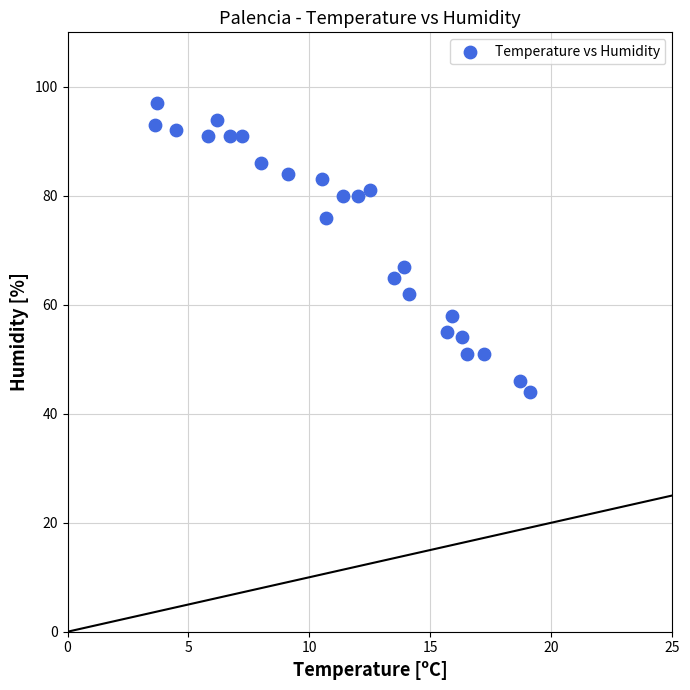

What is the range of Y values (max minus min)?

53